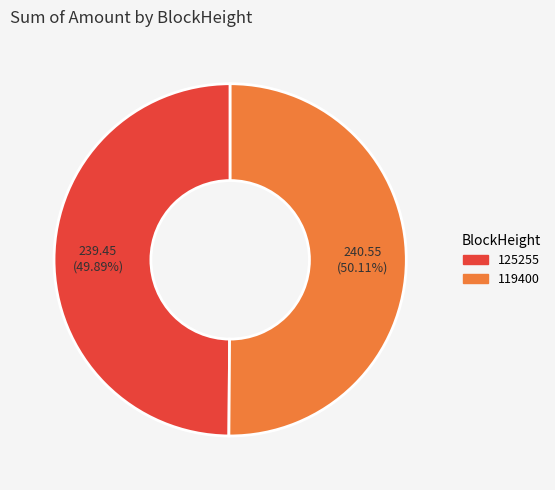

Is it true that 119400 is 86% of the pie?

False